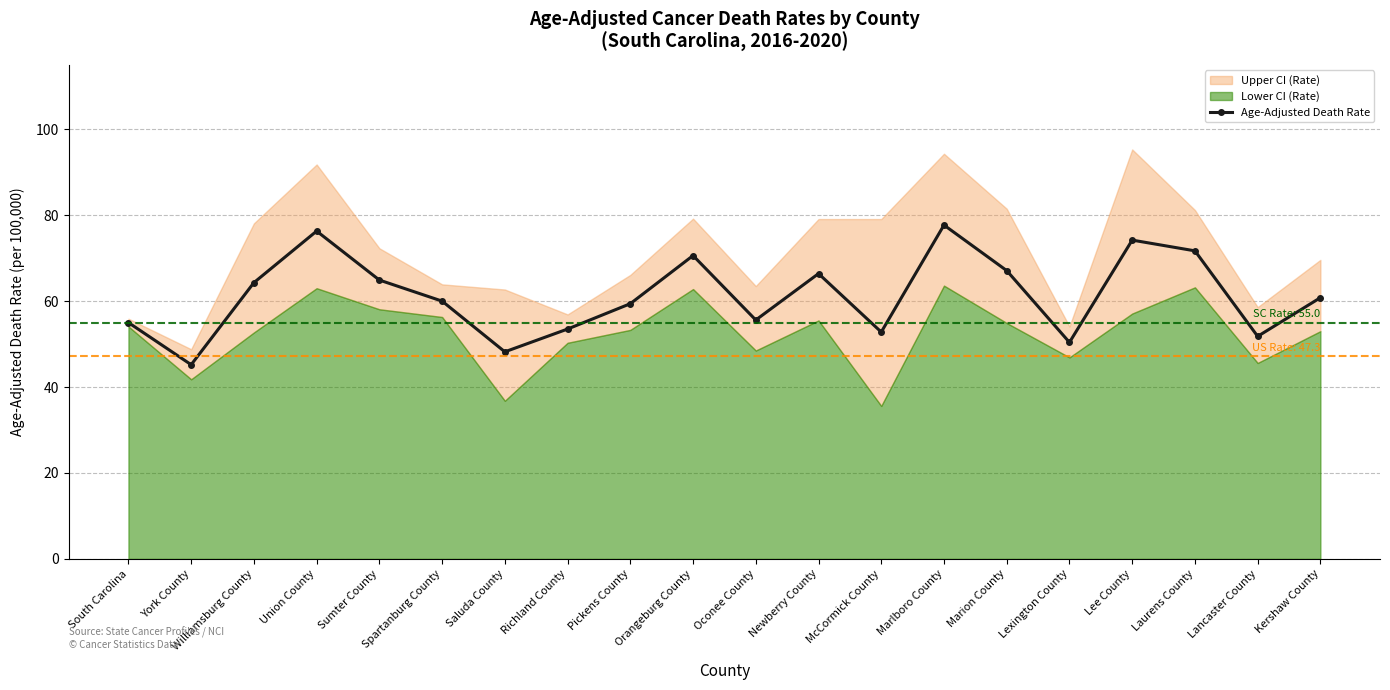

Does the chart have visible grid lines?

Yes